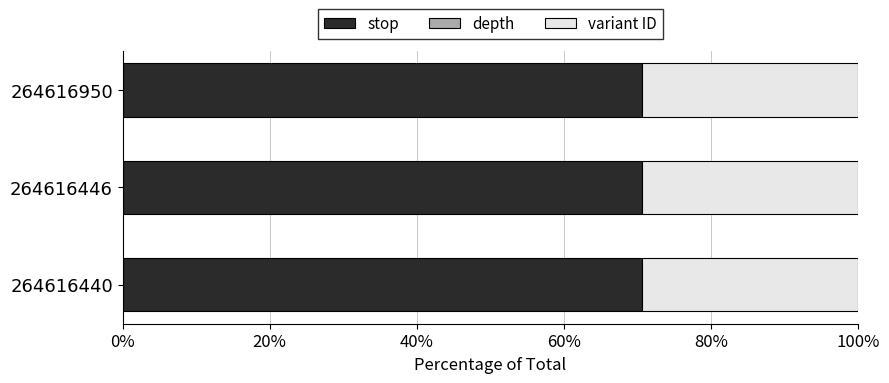

True or false: stop has a value of 70.6 at 264616440.

True